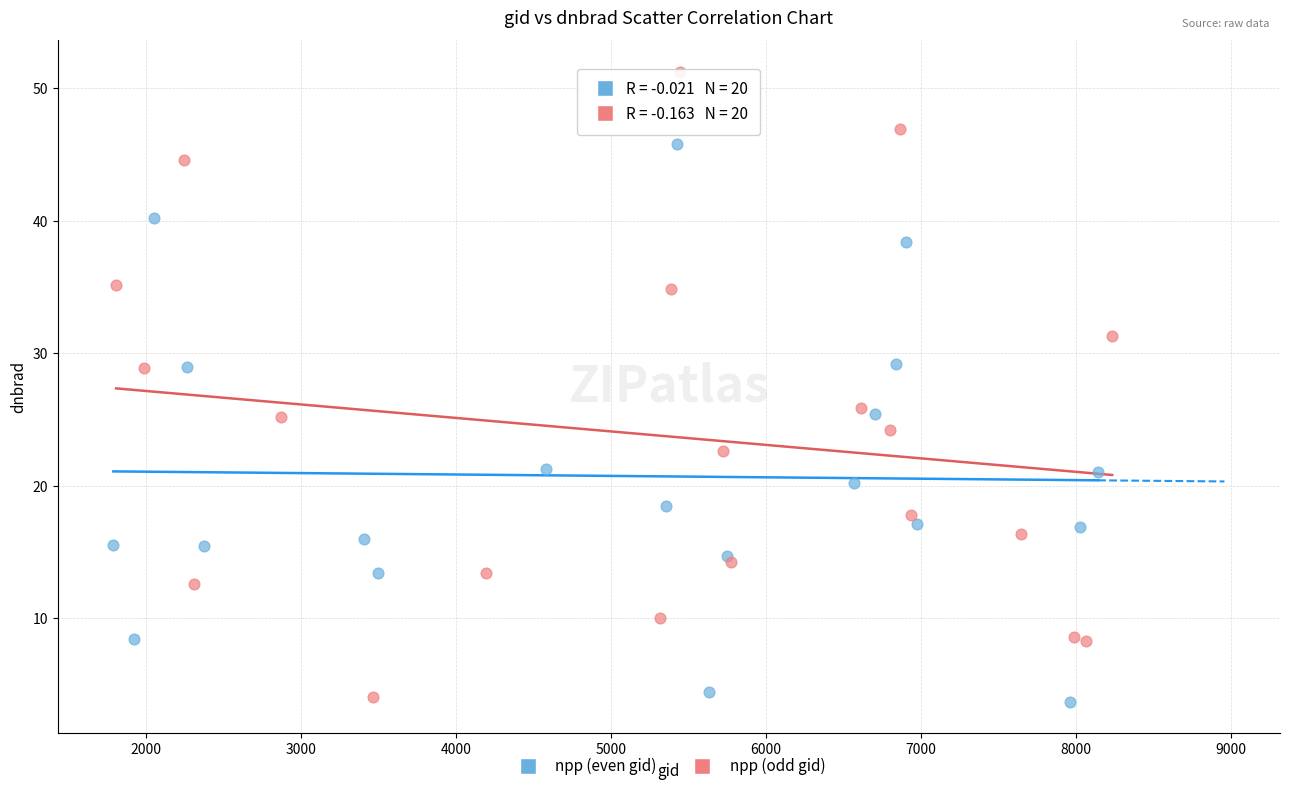

What are all the series names shown in the legend?

npp (even gid), npp (odd gid)